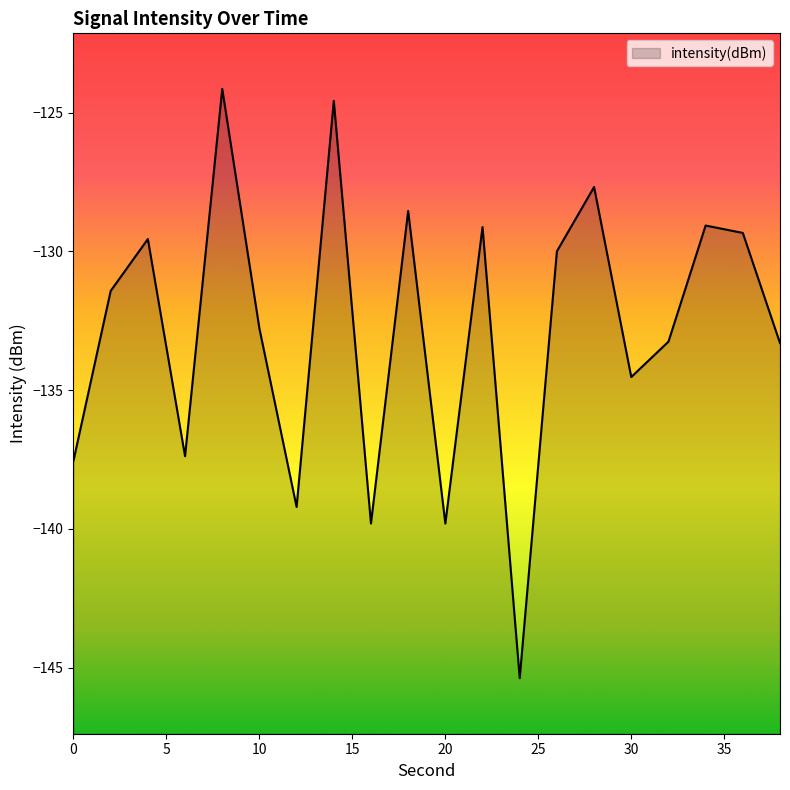

How many points are higher than both their immediate neighbors (excluding endpoints)?

7